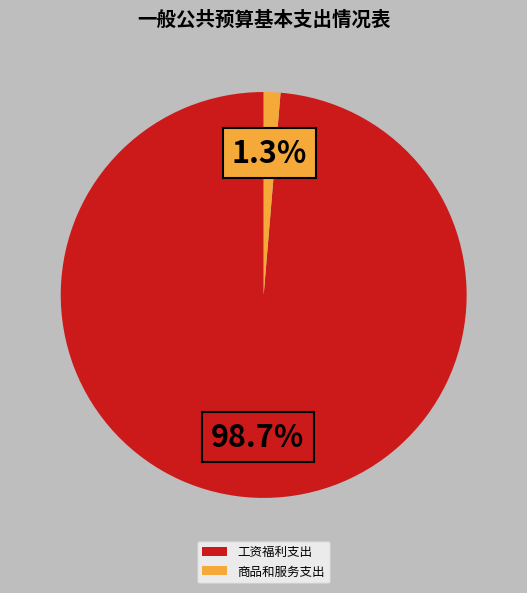

What percentage is NOT represented by 商品和服务支出?

98.7%